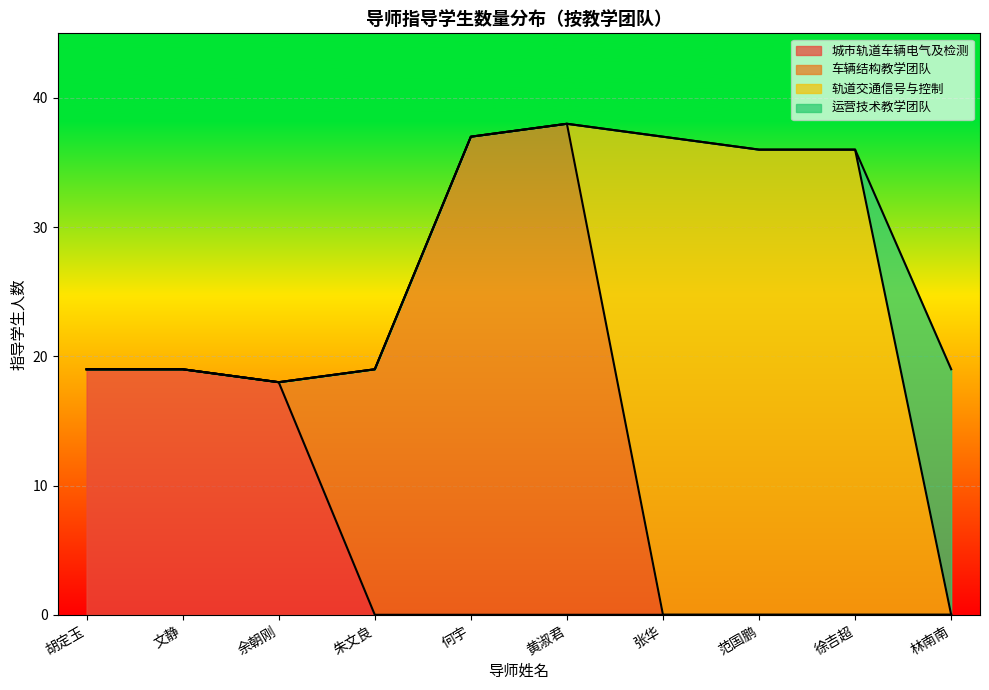

The 城市轨道车辆电气及检测 series shows 19 at 胡定玉. True or false?

True